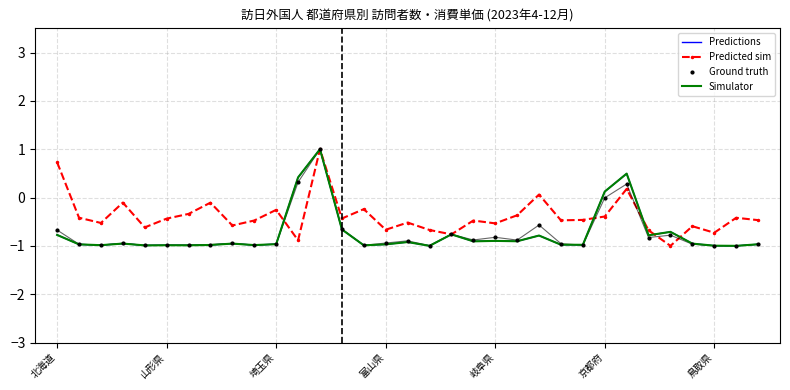

At how many categories does at least one series exceed 0?

6